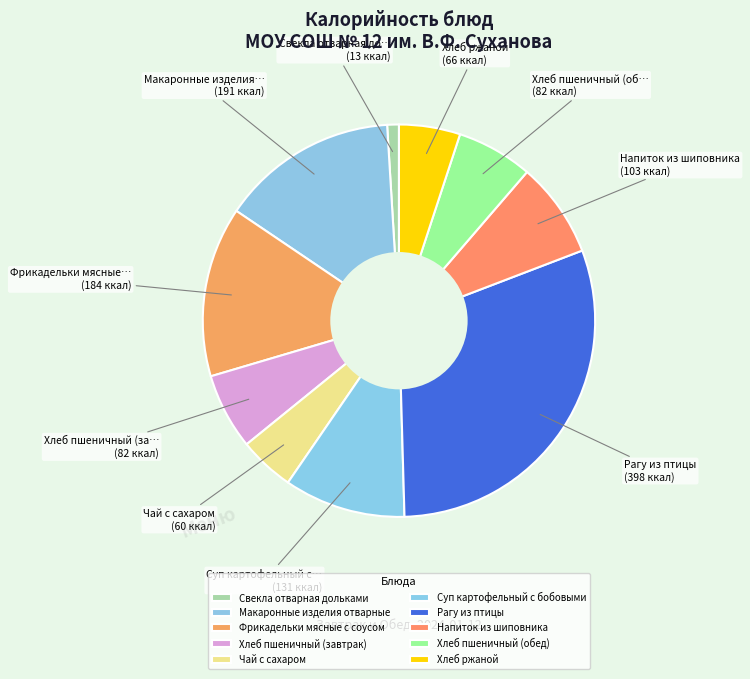

Approximately how many times larger is the value at Рагу из птицы compared to Фрикадельки мясные с соусом?

2.2